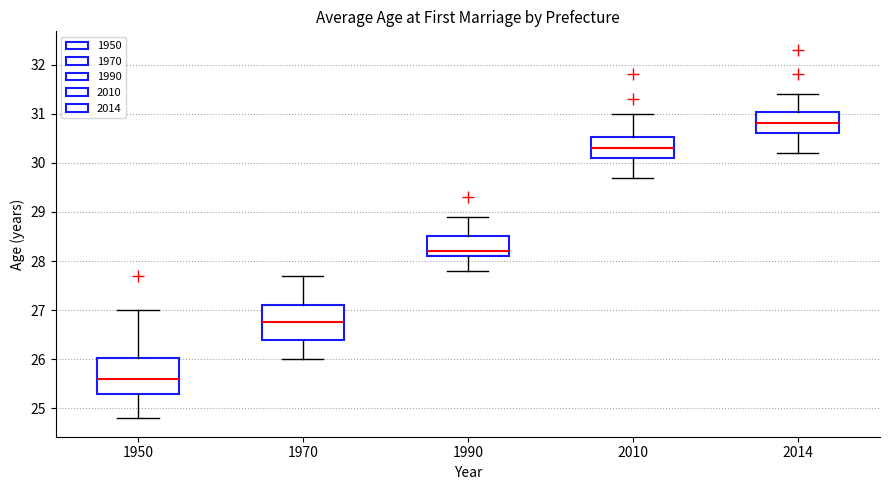

Reading left to right, read every box against the y-axis: the position of its median line, the range the box covers, and the ends of its whiskers. The values are not printed on the chart, so give them approximately, as read against the axis.

1950: median 25.6, box 25.3 to 26.0, whiskers 24.8 to 27.0
1970: median 26.8, box 26.4 to 27.1, whiskers 26.0 to 27.7
1990: median 28.2, box 28.1 to 28.5, whiskers 27.8 to 28.9
2010: median 30.3, box 30.1 to 30.5, whiskers 29.7 to 31.0
2014: median 30.8, box 30.6 to 31.0, whiskers 30.2 to 31.4